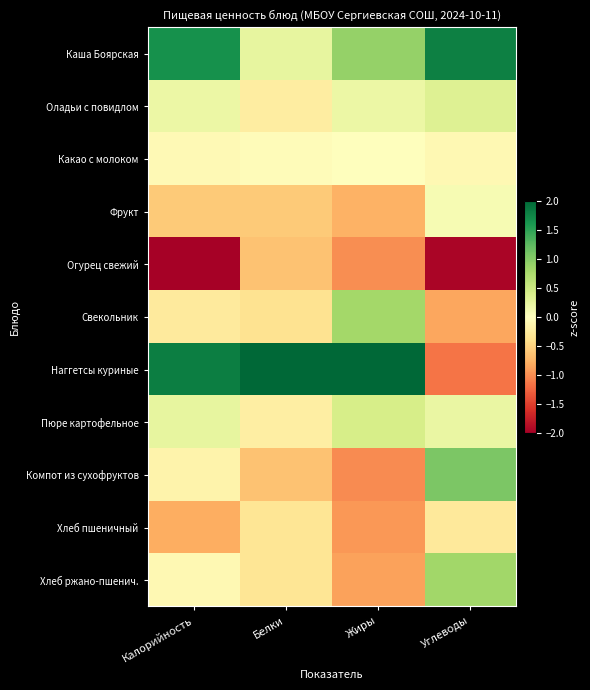

Reading right to left, what are all the values shown in this chart?

Каша Боярская: Углеводы=1.8	Жиры=0.9	Белки=0.2	Калорийность=1.6
Оладьи с повидлом: Углеводы=0.3	Жиры=0.2	Белки=-0.2	Калорийность=0.2
Какао с молоком: Углеводы=-0.1	Жиры=-0.0	Белки=-0.0	Калорийность=-0.1
Фрукт: Углеводы=0.1	Жиры=-0.8	Белки=-0.6	Калорийность=-0.6
Огурец свежий: Углеводы=-1.9	Жиры=-1.0	Белки=-0.6	Калорийность=-2.0
Свекольник: Углеводы=-0.8	Жиры=0.8	Белки=-0.3	Калорийность=-0.3
Наггетсы куриные: Углеводы=-1.1	Жиры=2.3	Белки=3.1	Калорийность=1.8
Пюре картофельное: Углеводы=0.2	Жиры=0.4	Белки=-0.2	Калорийность=0.2
Компот из сухофруктов: Углеводы=1.1	Жиры=-1.0	Белки=-0.6	Калорийность=-0.2
Хлеб пшеничный: Углеводы=-0.3	Жиры=-0.9	Белки=-0.3	Калорийность=-0.8
Хлеб ржано-пшенич.: Углеводы=0.8	Жиры=-0.9	Белки=-0.3	Калорийность=-0.1